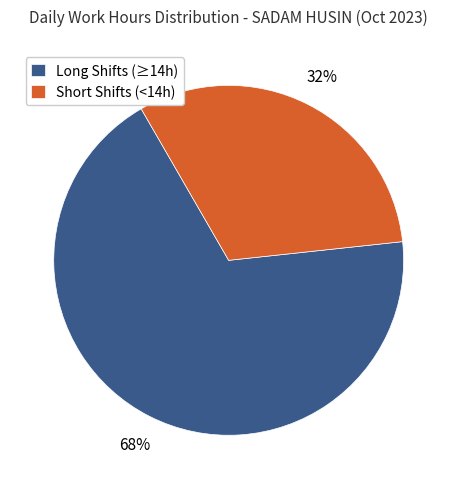

Combined, do Long Shifts (≥14h) and Short Shifts (<14h) account for over 50%?

Yes